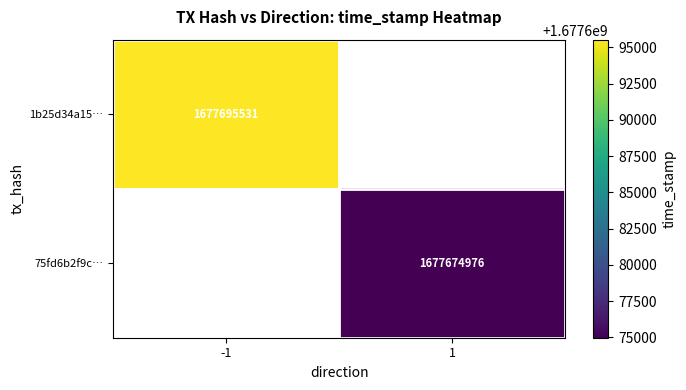

The 1b25d34a15… series shows 2650038256 at -1. True or false?

False